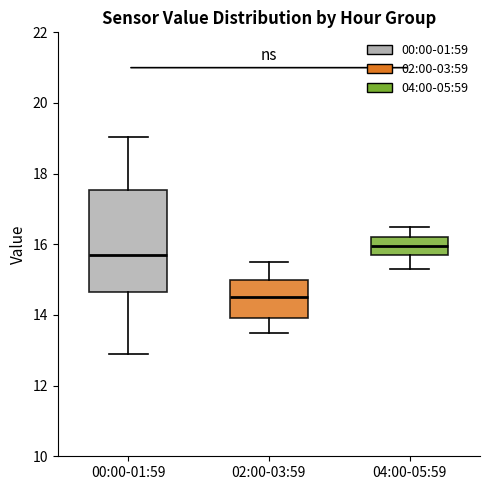

Reading left to right, read every box against the y-axis: the position of its median line, the range the box covers, and the ends of its whiskers. The values are not printed on the chart, so give them approximately, as read against the axis.

00:00-01:59: median 15.6, box 14.6 to 17.6, whiskers 13.0 to 19.0
02:00-03:59: median 14.6, box 14.0 to 15.0, whiskers 13.6 to 15.6
04:00-05:59: median 16.0, box 15.8 to 16.2, whiskers 15.4 to 16.6